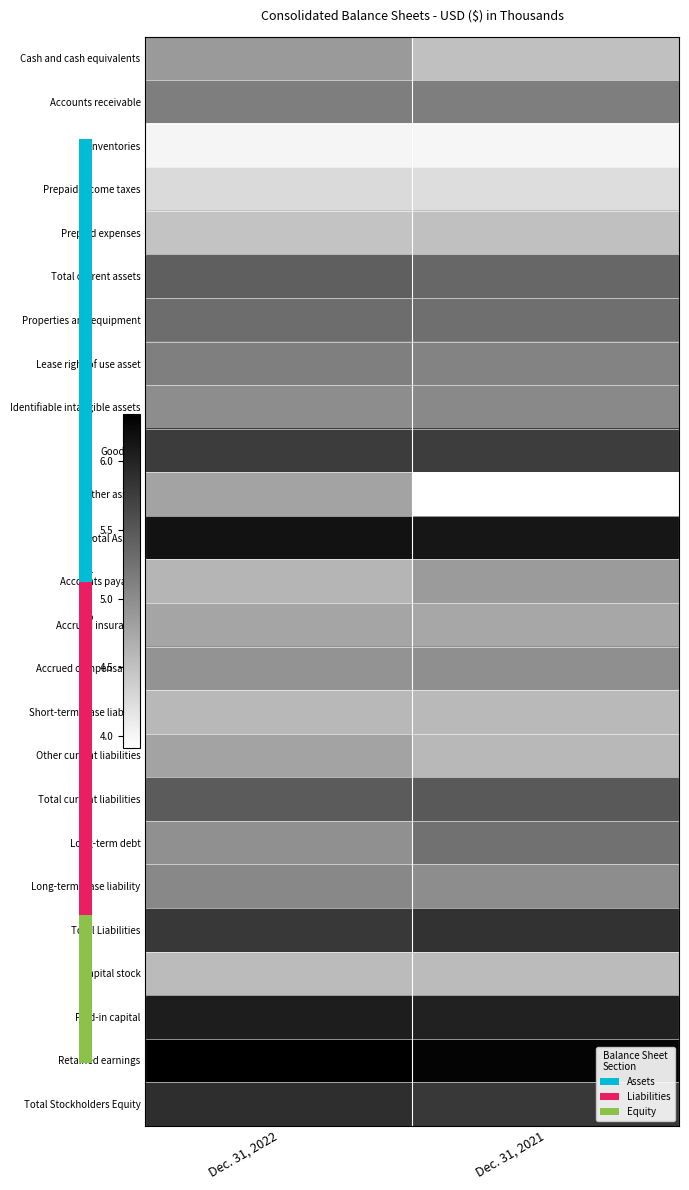

What is the total value across all series at Dec. 31, 2021?

127.0